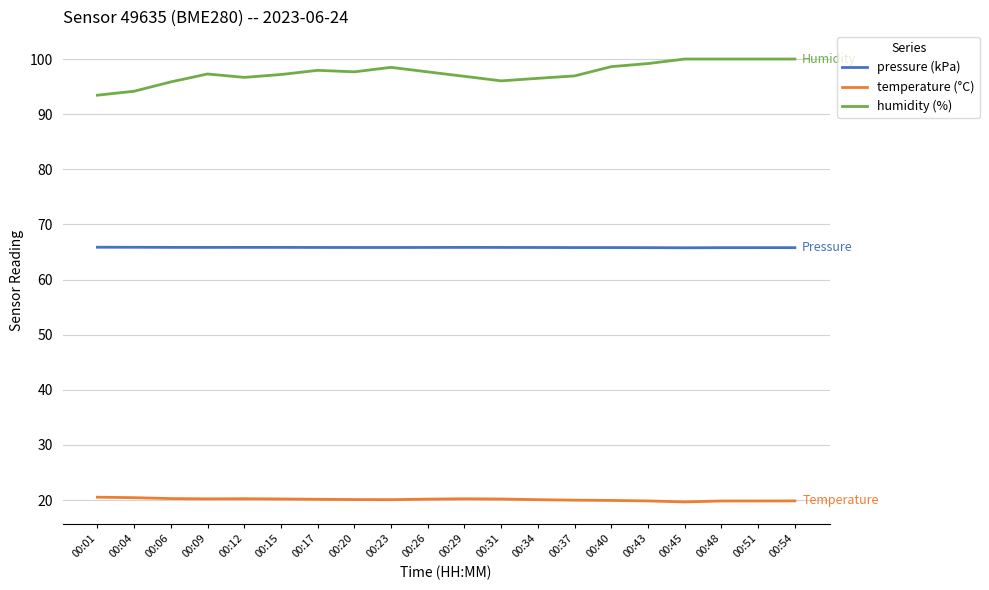

What is the total value across all series at 00:51?

185.6